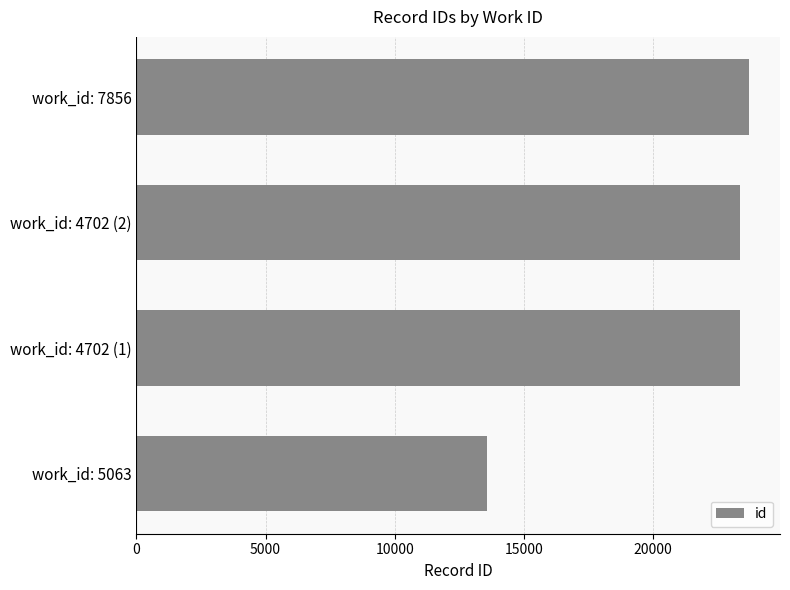

Which has a higher value, work_id: 5063 or work_id: 7856?

work_id: 7856